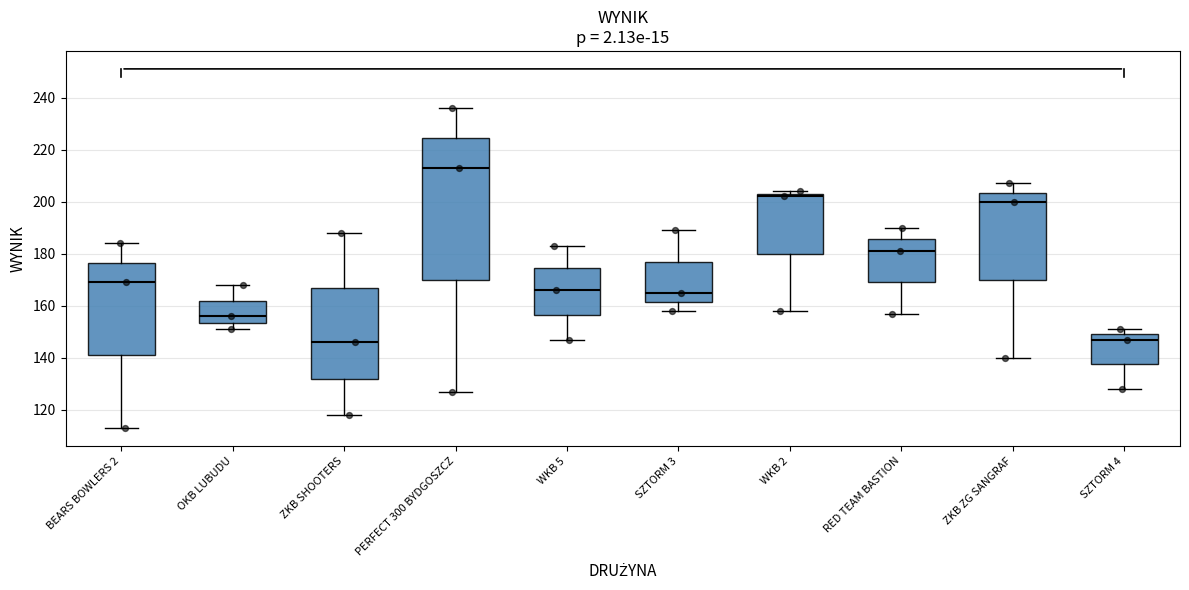

Where is the upper edge of the box for SZTORM 3 on the y-axis? The values are not printed on the chart, so give them approximately, as read against the axis.

178